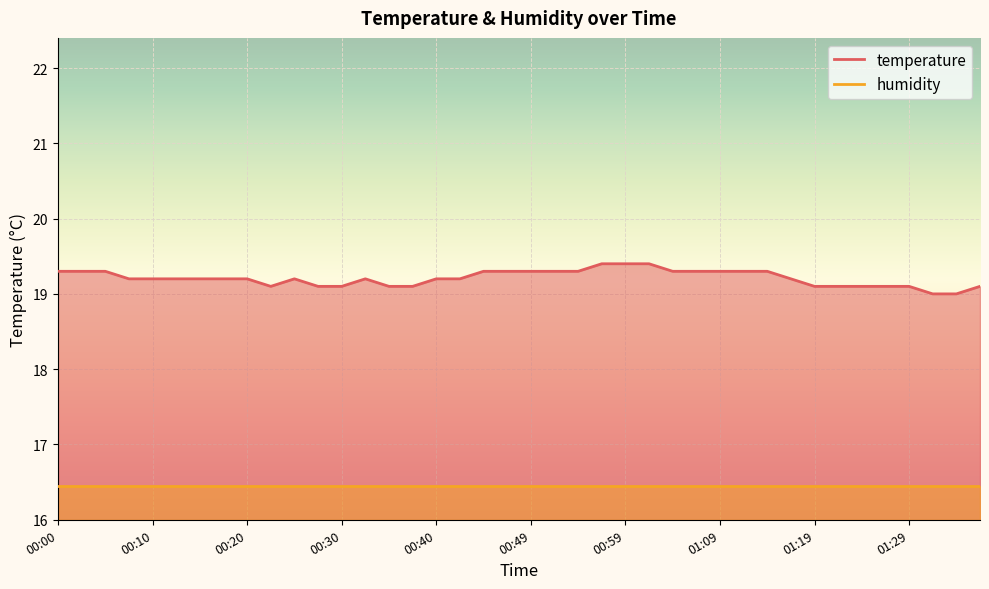

True or false: humidity and temperature cross at least once.

False